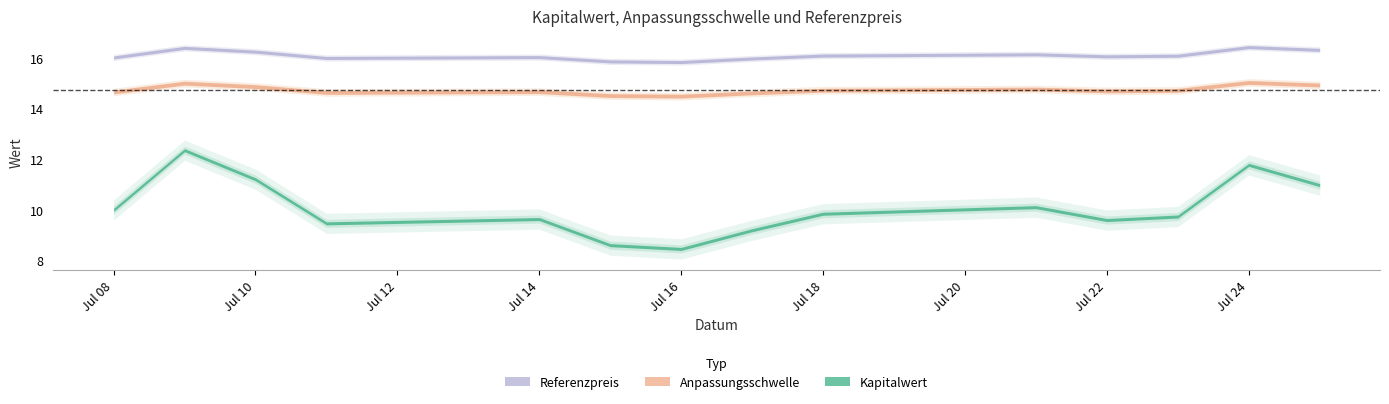

True or false: Anpassungsschwelle and Referenzpreis cross at least once.

False